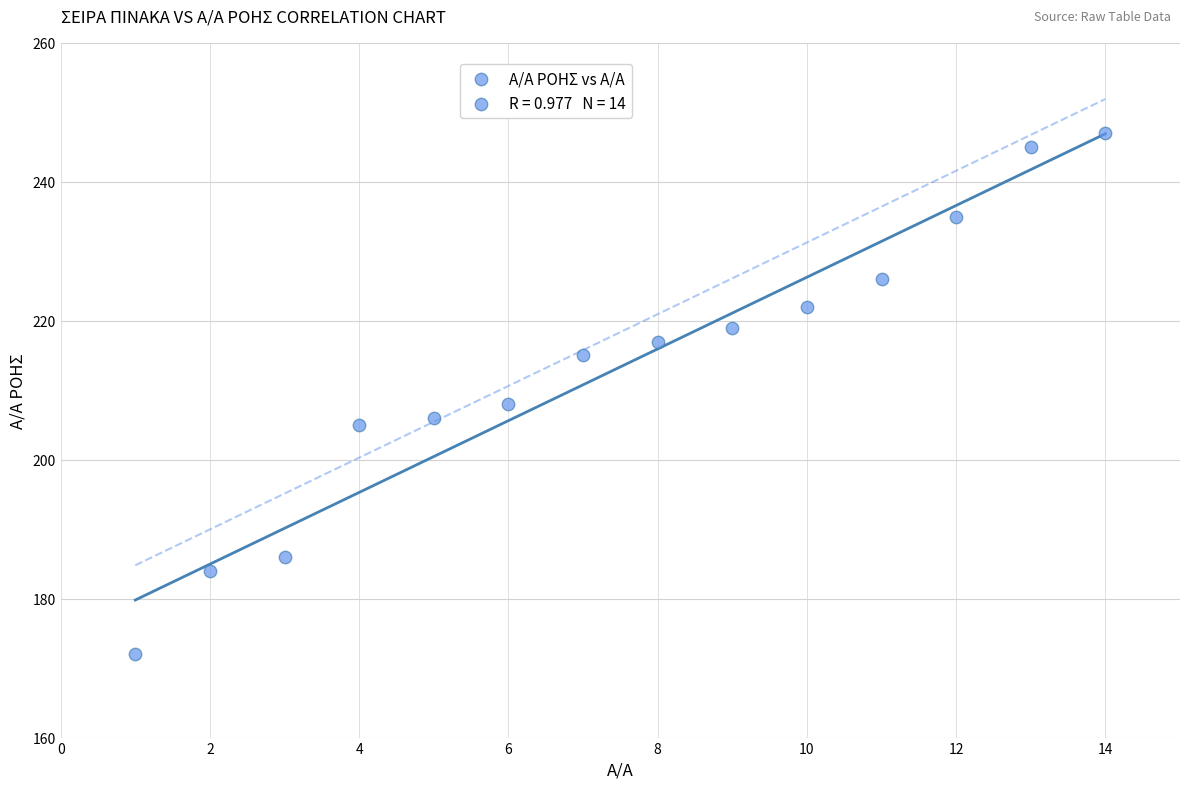

What Y value in the scatter plot is closest to 209?

208